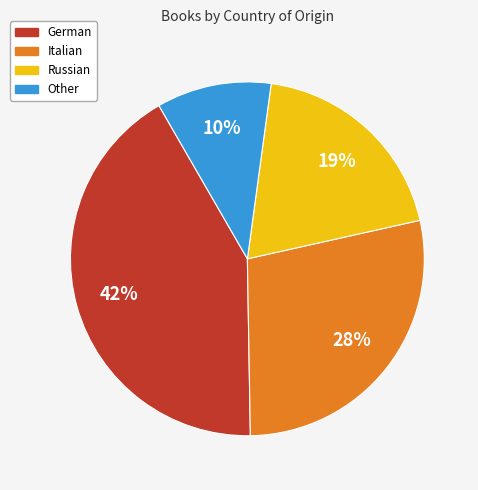

Approximately how many times larger is the value at Italian compared to Russian?

1.5